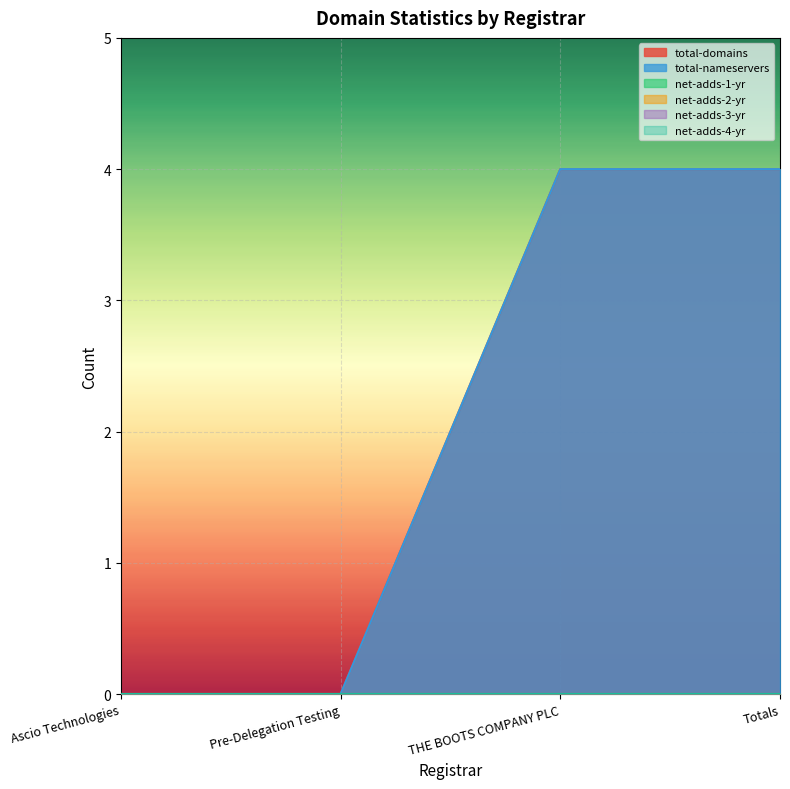

List the labels in order of total-nameservers value, smallest first.

Ascio Technologies, Pre-Delegation Testing, THE BOOTS COMPANY PLC, Totals